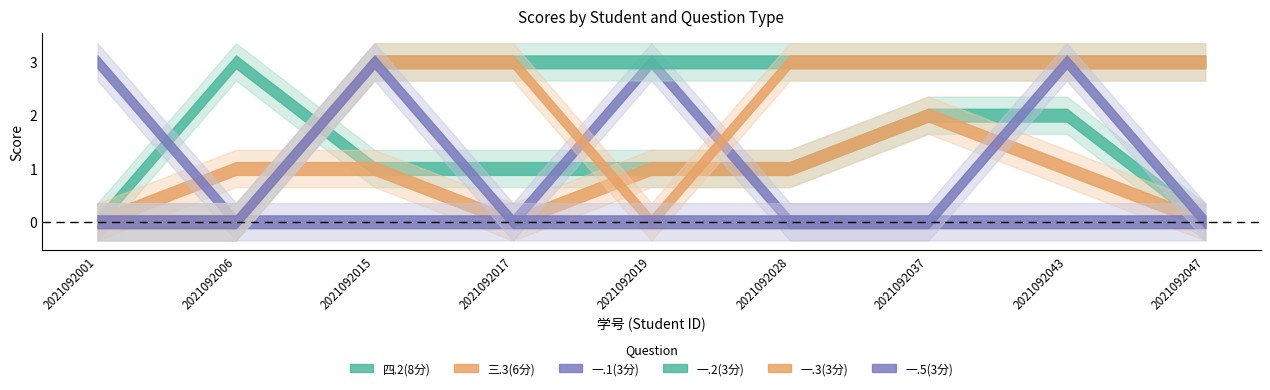

Reading left to right, what are all the values shown in this chart?

四.2(8分): 0	3	1	1	1	1	2	2	0
三.3(6分): 0	1	1	0	1	1	2	1	0
一.1(3分): 3	0	0	0	3	0	0	0	0
一.2(3分): 0	0	3	3	3	3	3	3	3
一.3(3分): 0	0	3	3	0	3	3	3	3
一.5(3分): 0	0	3	0	0	0	0	3	0